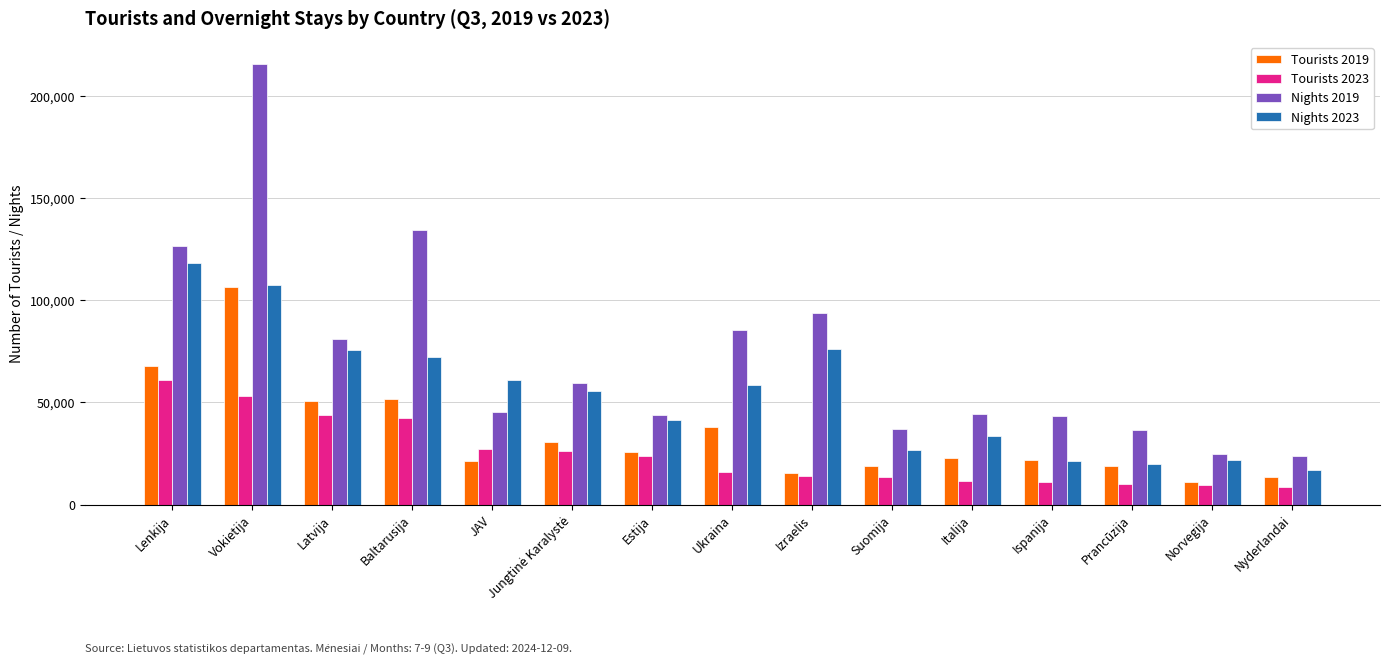

Are the bars horizontal?

No